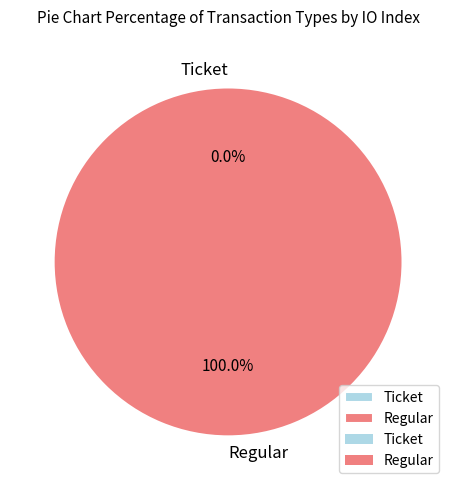

Which category has the biggest portion of the pie?

Regular